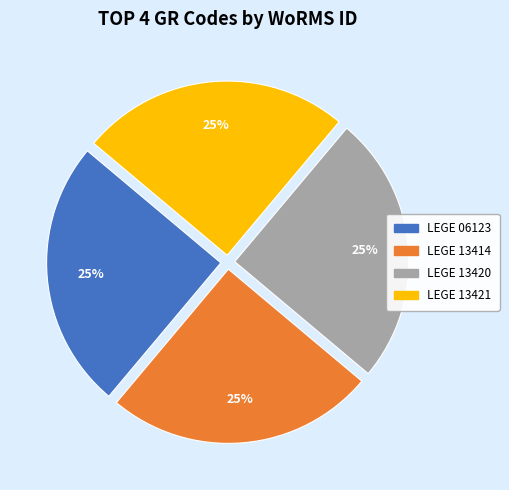

To the nearest percent, what is the combined percentage of LEGE 06123 and LEGE 13421?

50%